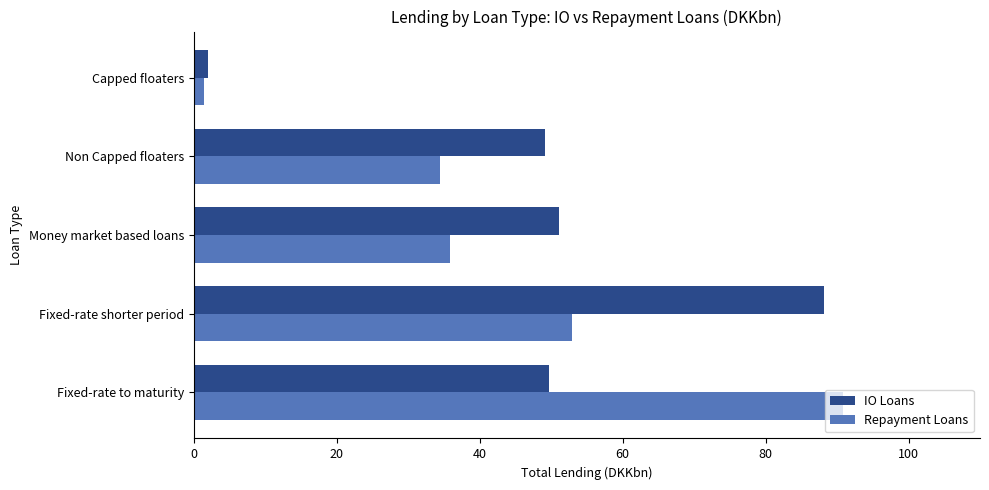

What is the difference between the highest and lowest values at Fixed-rate shorter period?

35.2